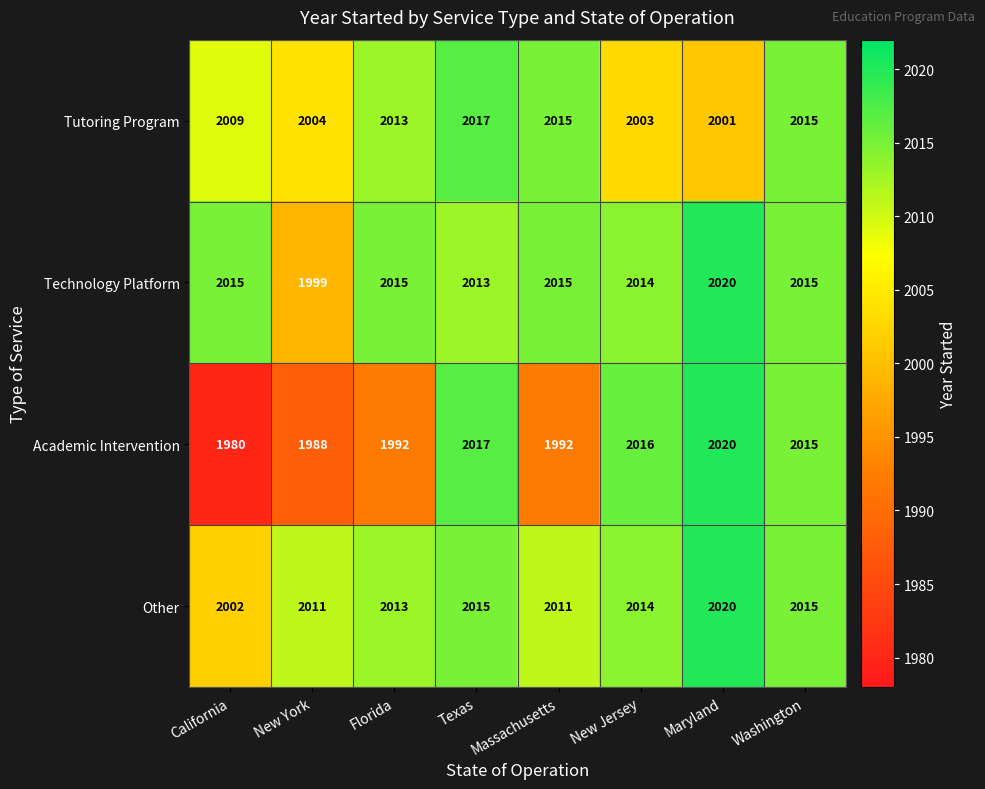

Which series has the largest range (max minus min)?

Academic Intervention